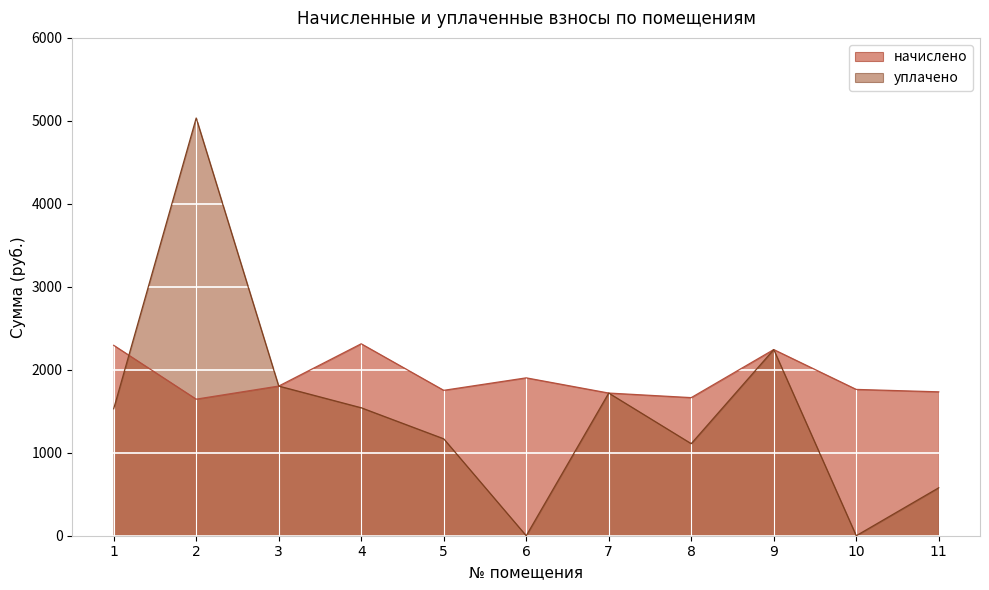

What is the difference between the maximum and minimum values in the начислено series?

667.2